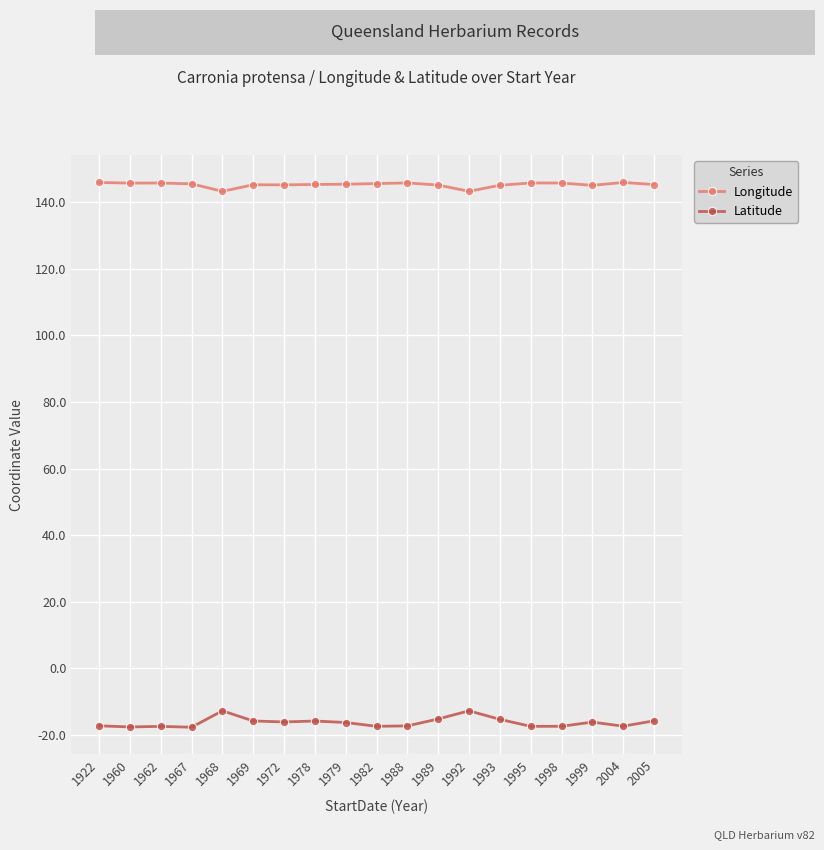

What is the difference between the highest and lowest values at 1993?

160.4